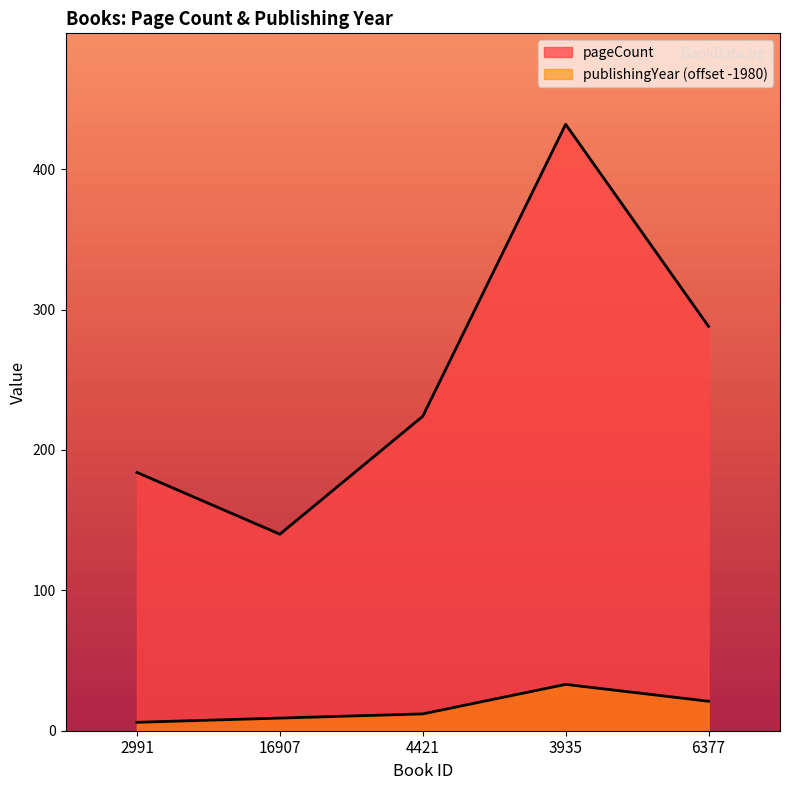

Rank the series by their average value, from lowest to highest.

publishingYear, pageCount